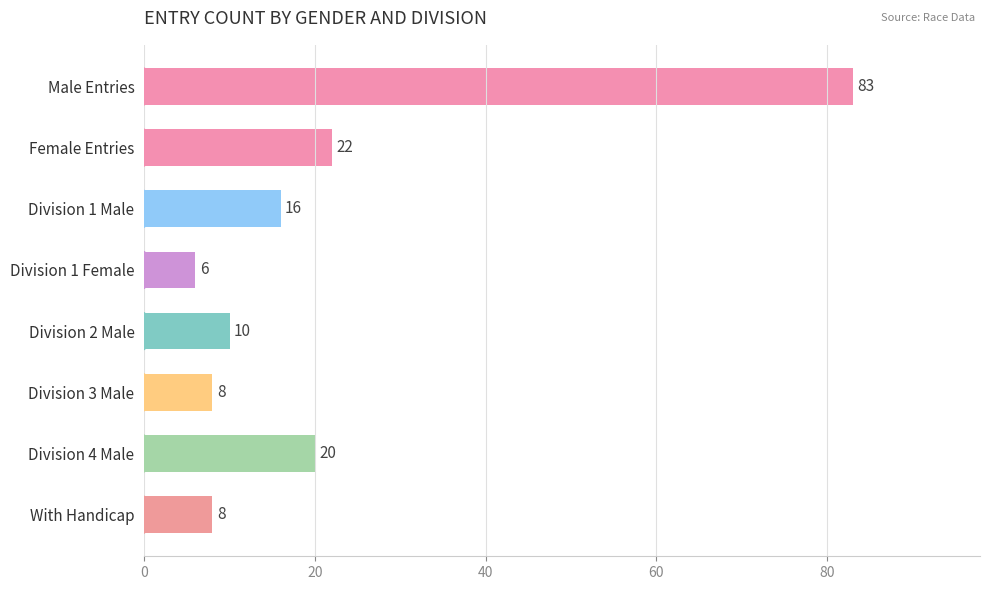

Where is the data nearest to the value 44?

Female Entries